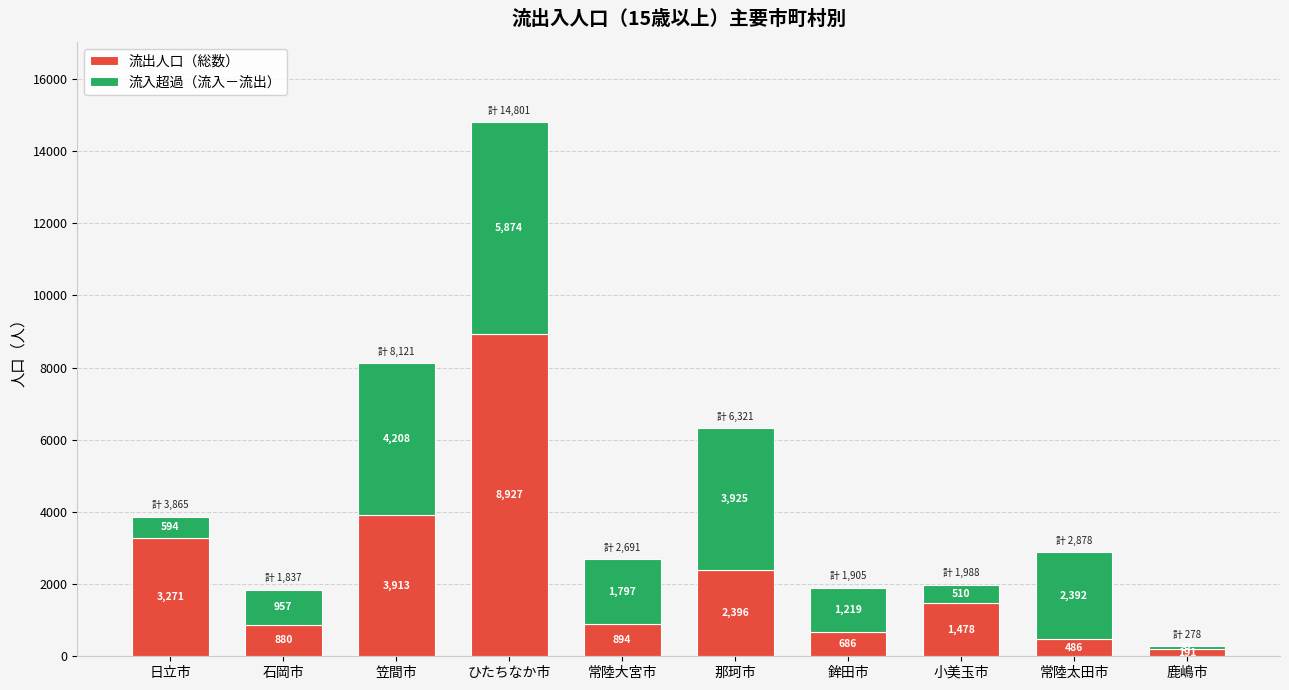

At which category is the sum across all series the highest?

ひたちなか市